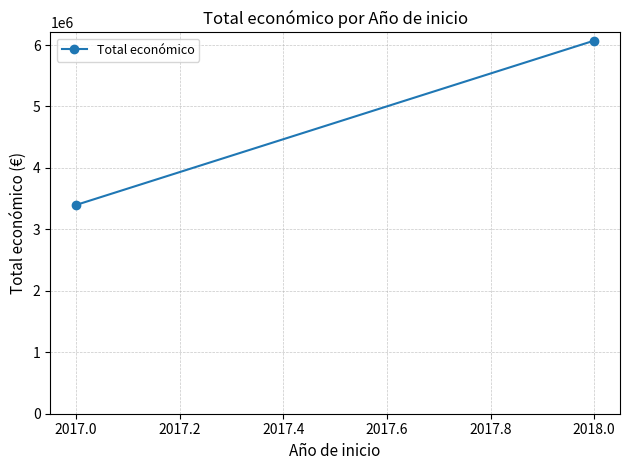

How many data points does each series have?

2